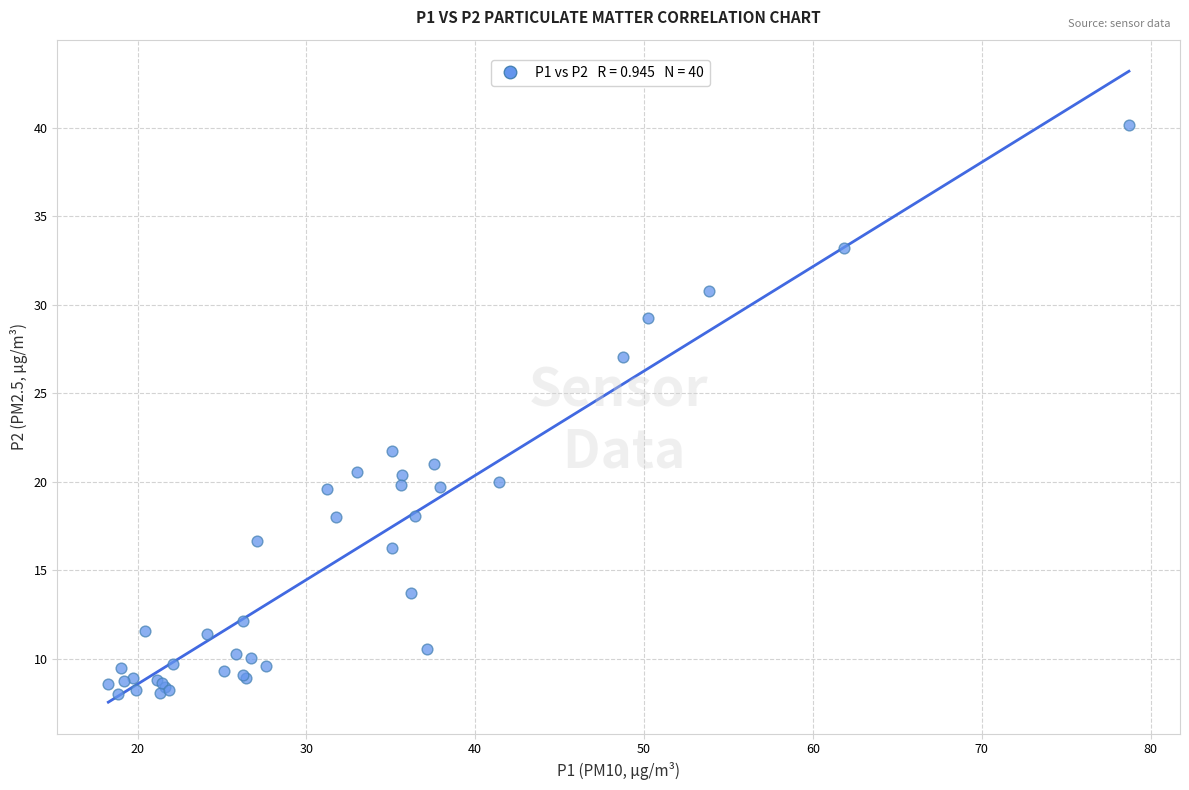

What Y value in the scatter plot is closest to 24?

21.8